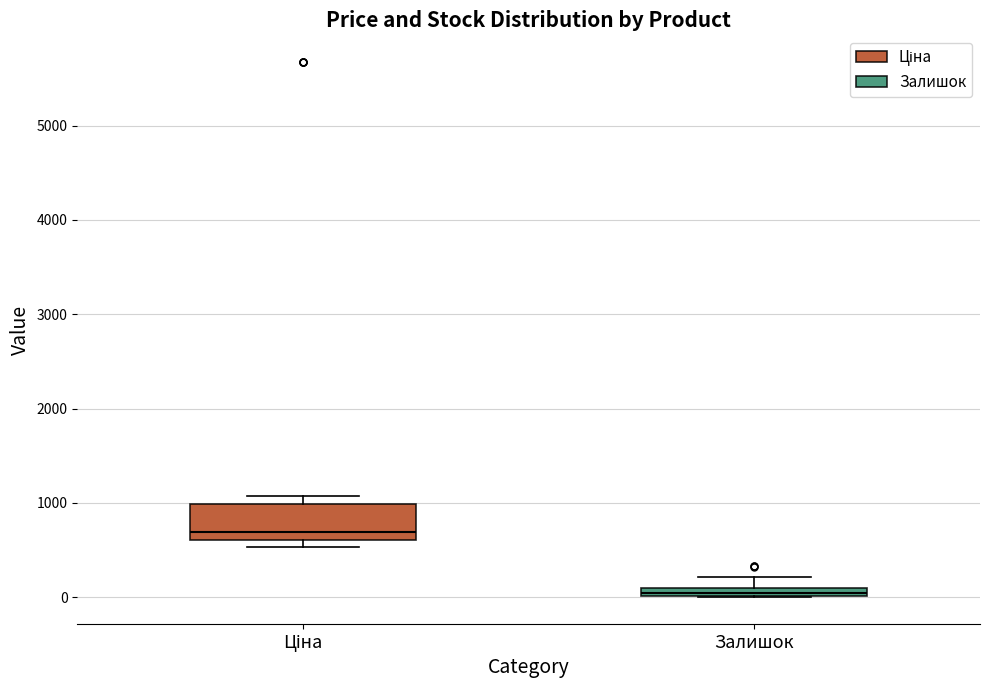

Where is the upper edge of the box for Залишок on the y-axis? The values are not printed on the chart, so give them approximately, as read against the axis.

100